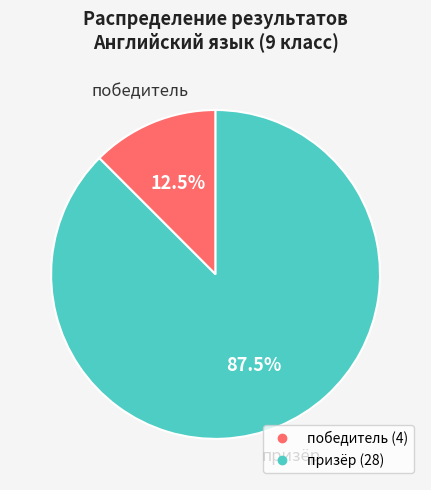

Combined, do призёр and победитель account for over 50%?

Yes